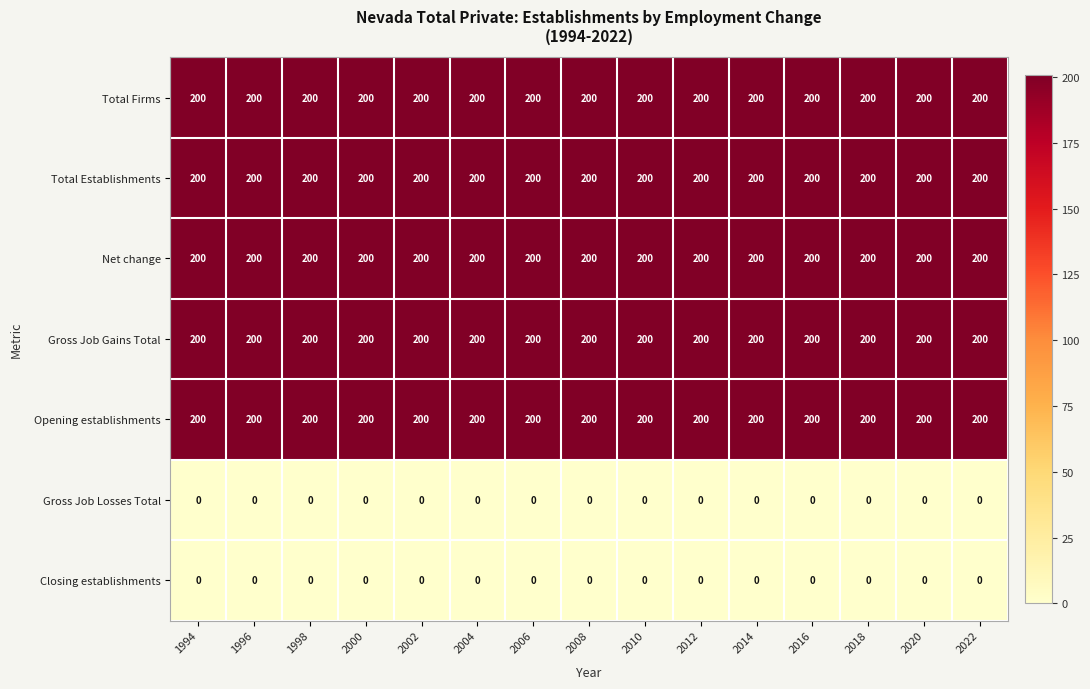

True or false: Total Establishments has a value of 200 at 2000.

True